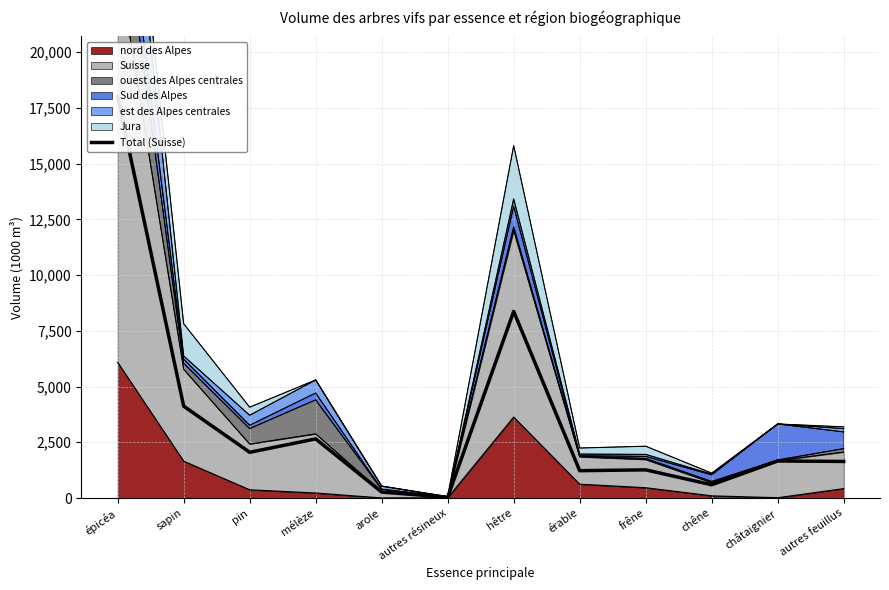

How many lines are shown in the chart?

1